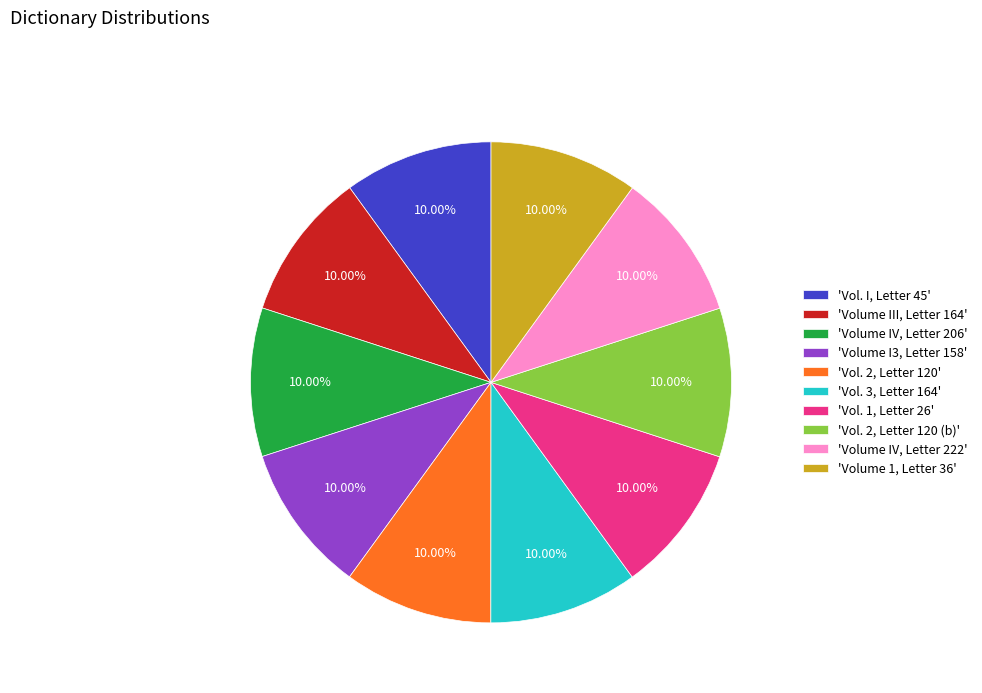

Combined, do 'Volume IV, Letter 222' and 'Vol. 1, Letter 26' account for over 50%?

No